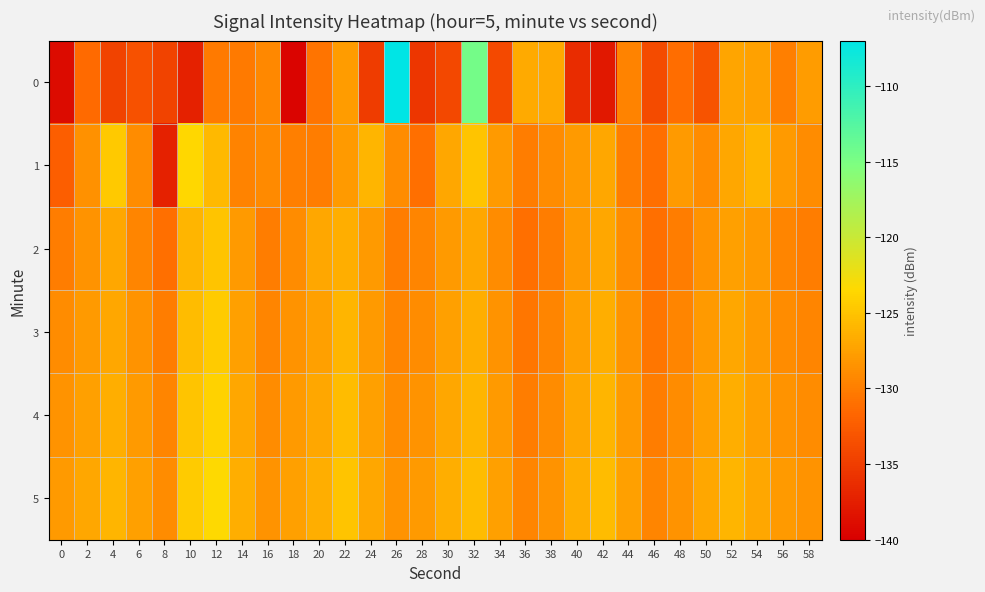

How many series are shown in this chart?

6